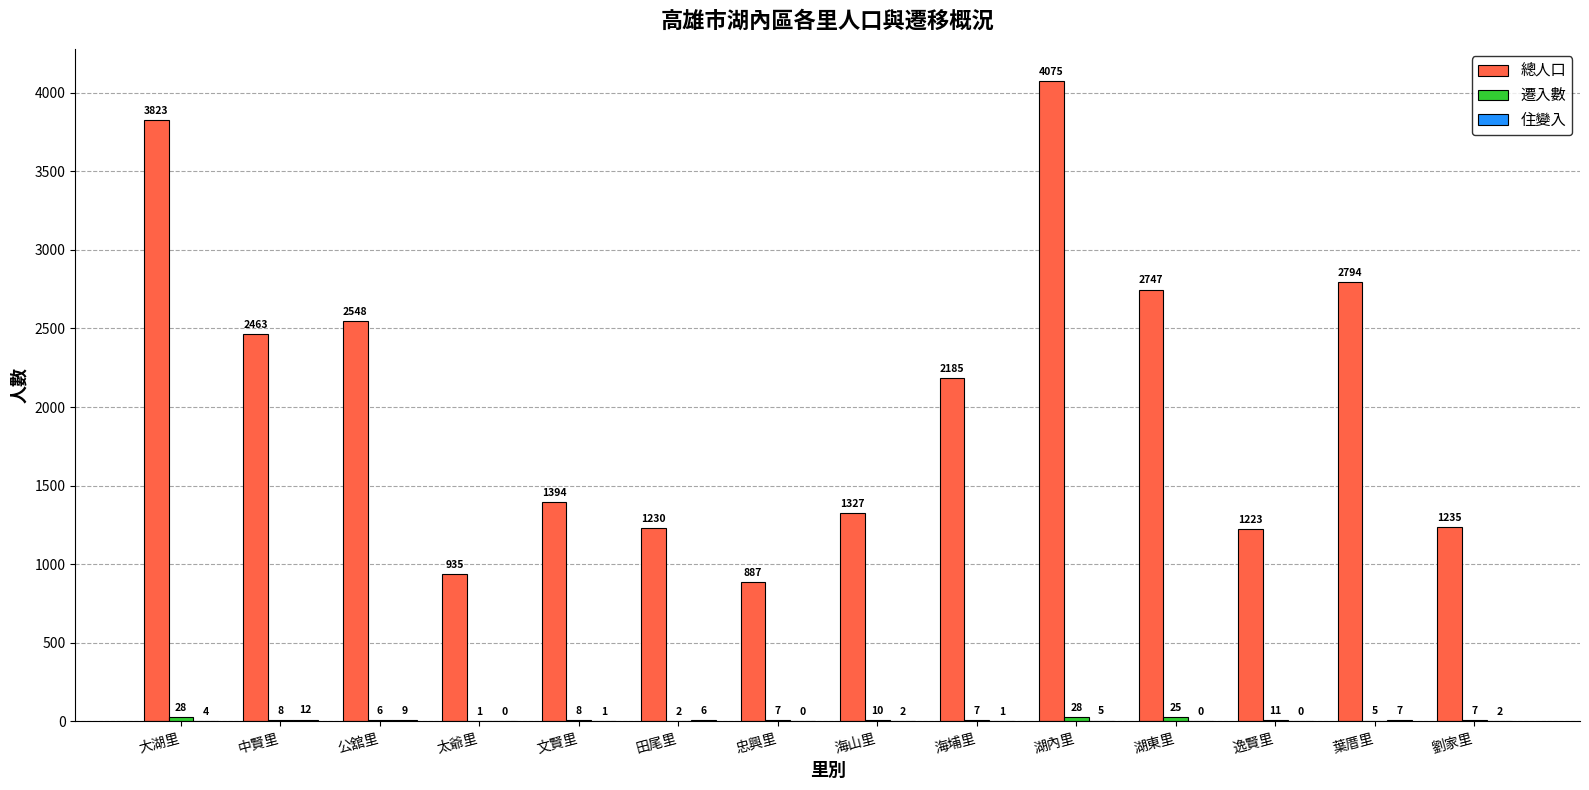

Which series changed the most between 公舘里 and 太爺里?

總人口